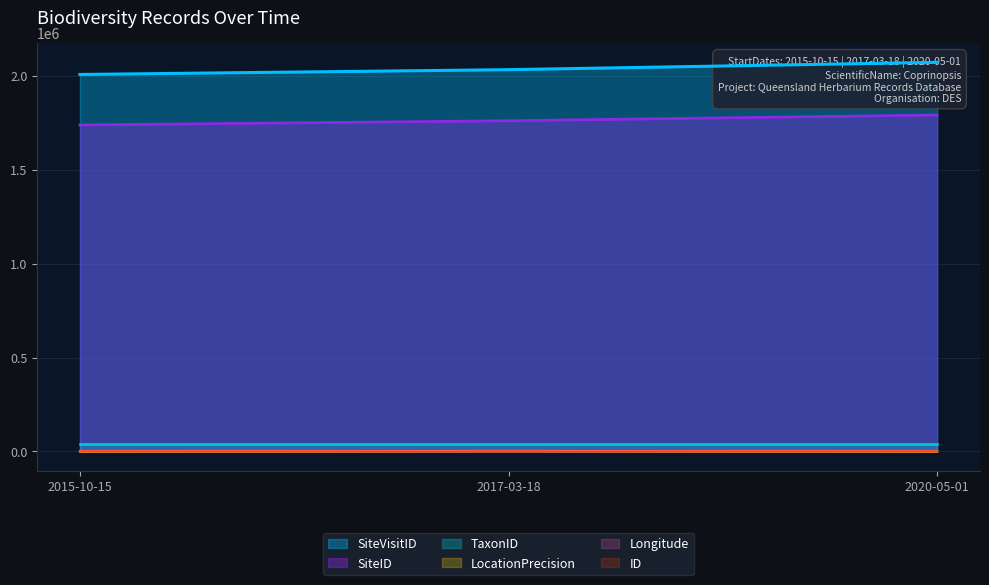

The value of Longitude at 2020-05-01 is 152.6. True or false?

True